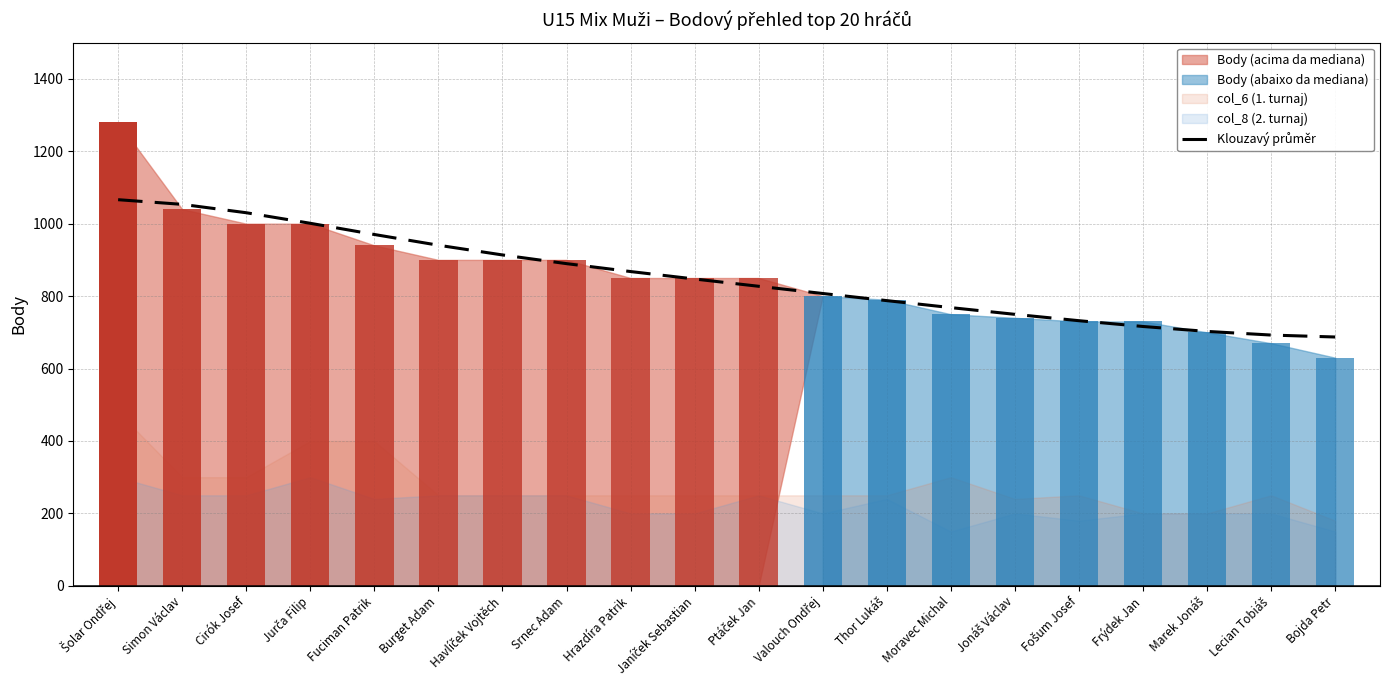

Approximately how many times larger is the value at Cirók Josef compared to Marek Jonáš?

1.5